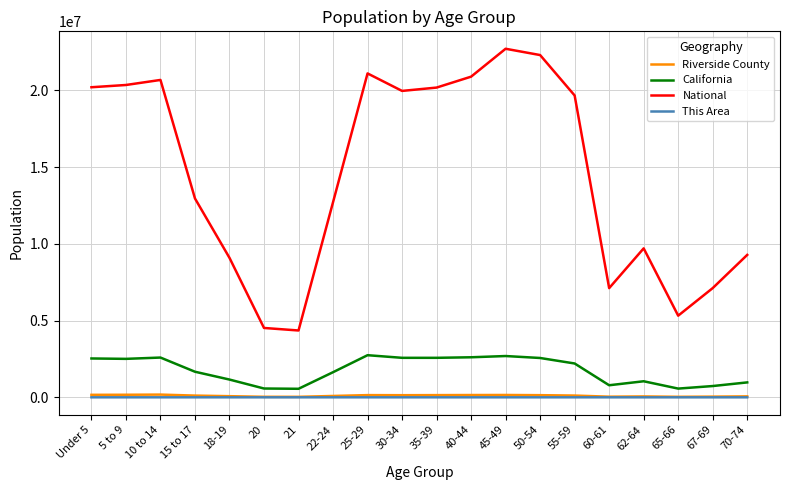

What position from the right is 10 to 14?

18